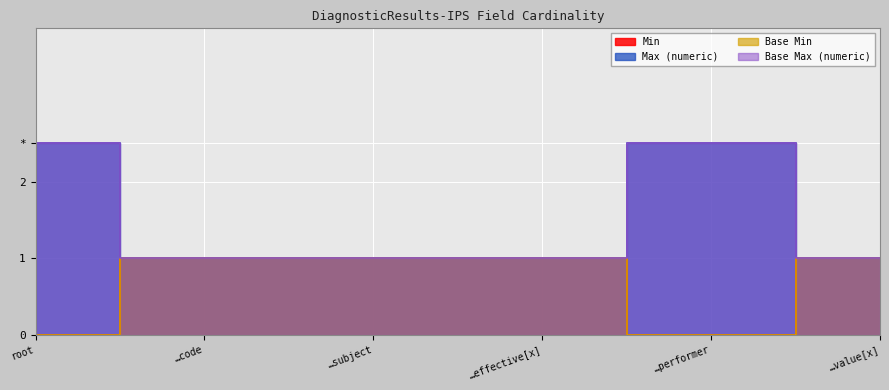

What is the label of the 3rd point from the left?

…subject